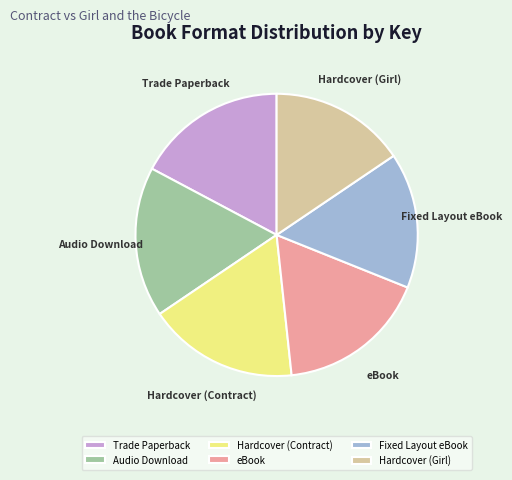

How many slices are in this pie chart?

6